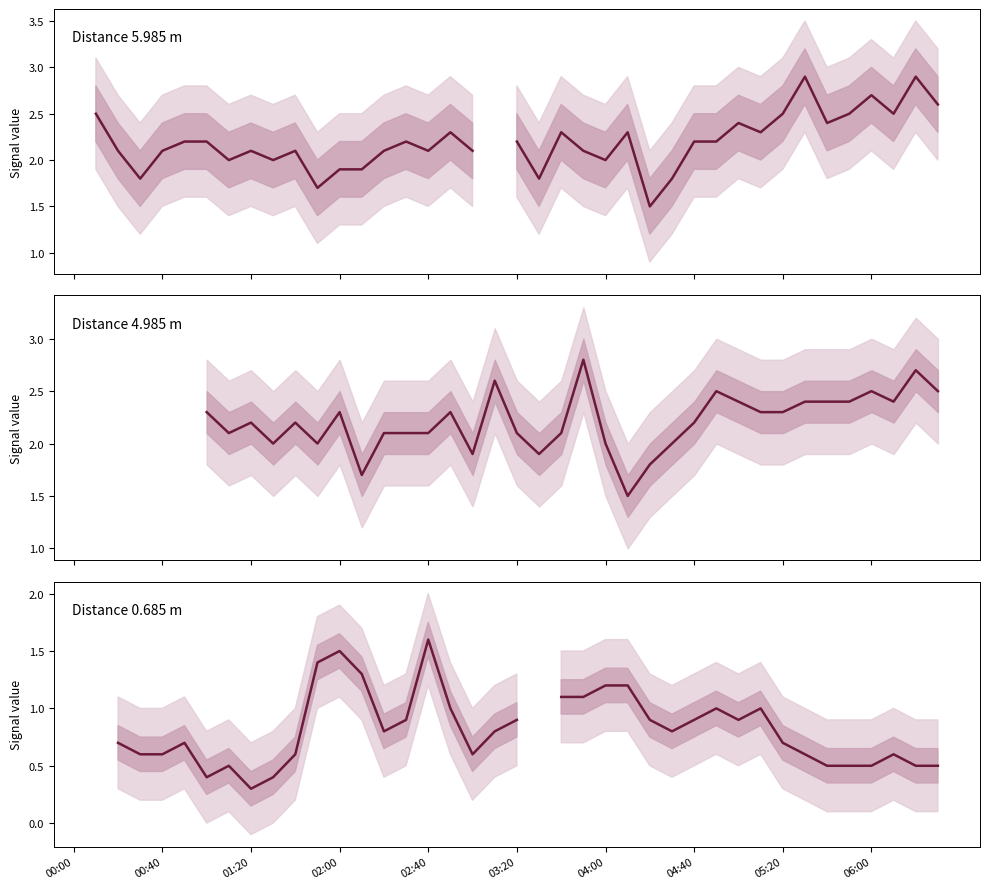

True or false: Distance 0.685 m and Distance 4.985 m cross at least once.

False